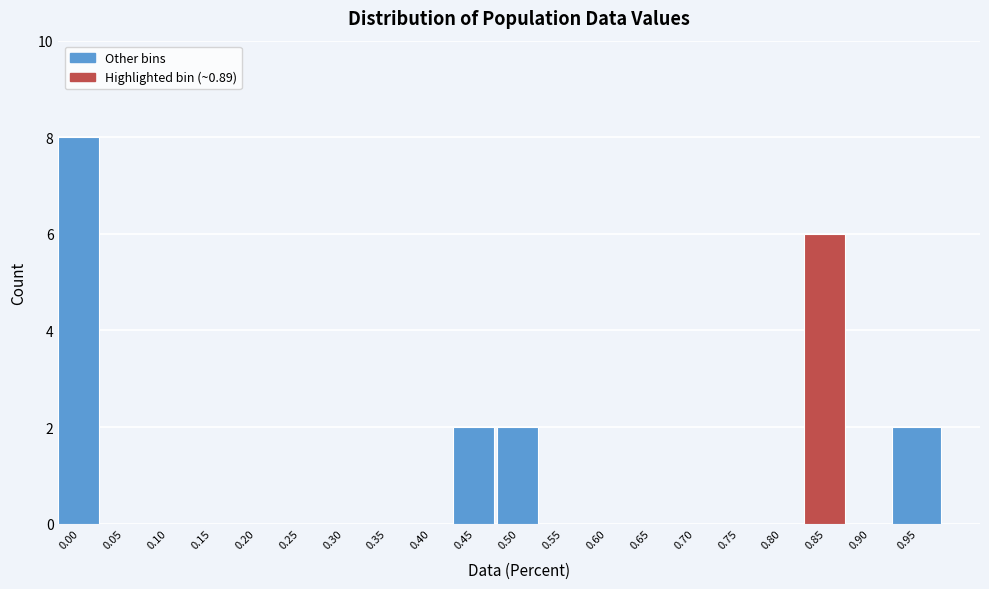

Reading left to right, transcribe all the data shown in this chart.

0.00=8	0.05=0	0.10=0	0.15=0	0.20=0	0.25=0	0.30=0	0.35=0	0.40=0	0.45=2	0.50=2	0.55=0	0.60=0	0.65=0	0.70=0	0.75=0	0.80=0	0.85=6	0.90=0	0.95=2